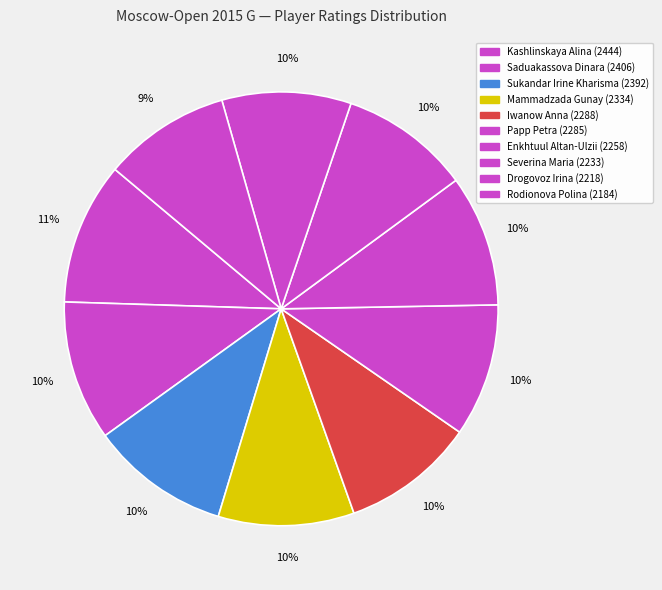

What is the ratio of the value at Rodionova Polina to the value at Saduakassova Dinara?

0.9